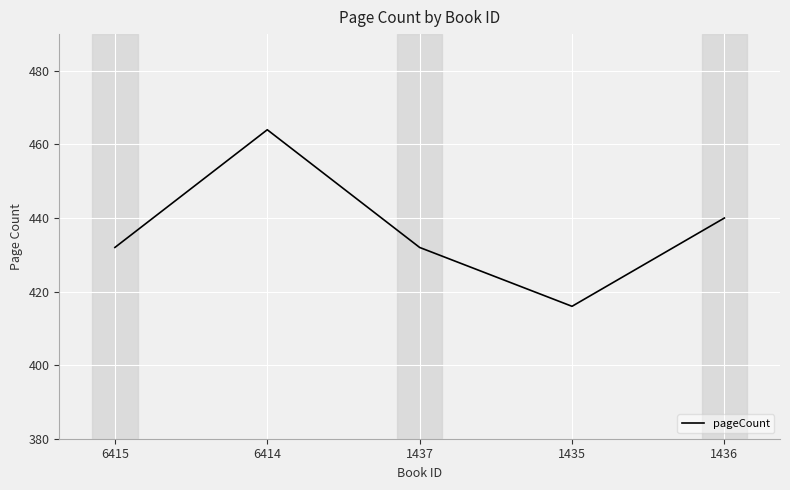

True or false: the data shows 464 at 6414.

True